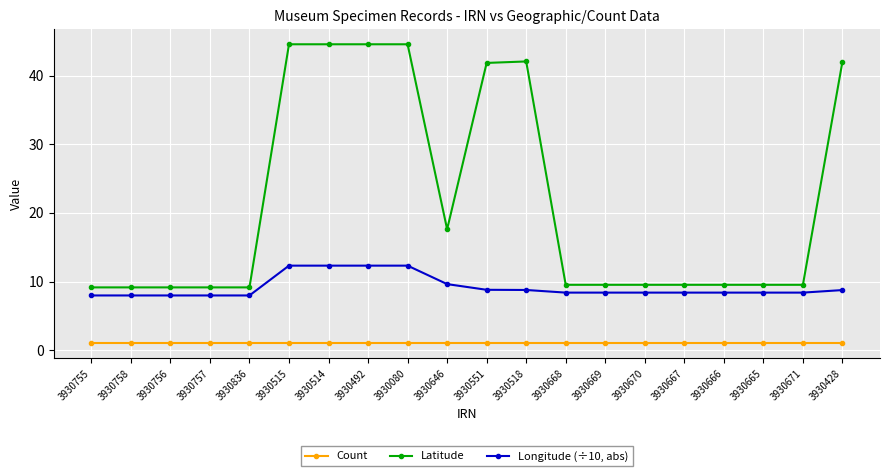

What position from the left is 3930669?

14